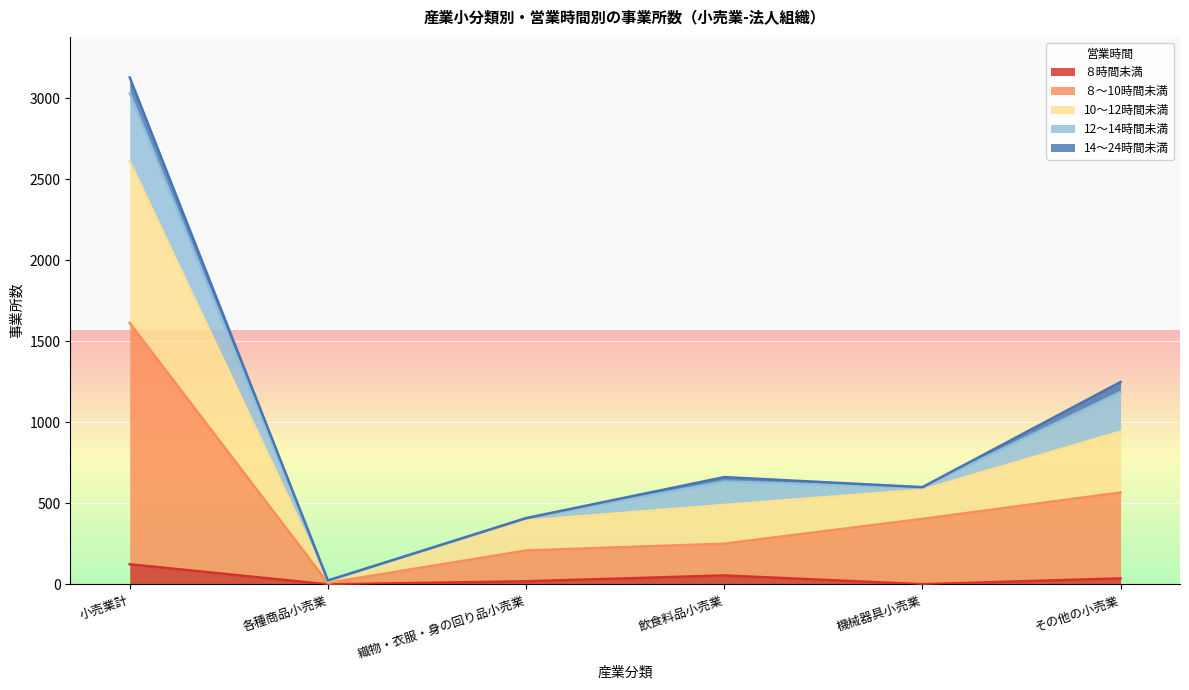

True or false: 10～12時間未満 and ８～10時間未満 intersect in this chart.

False